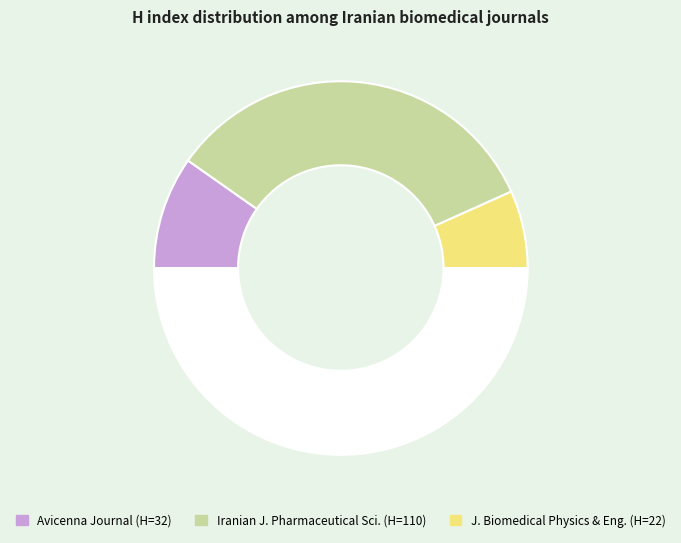

How many slices are in this pie chart?

4